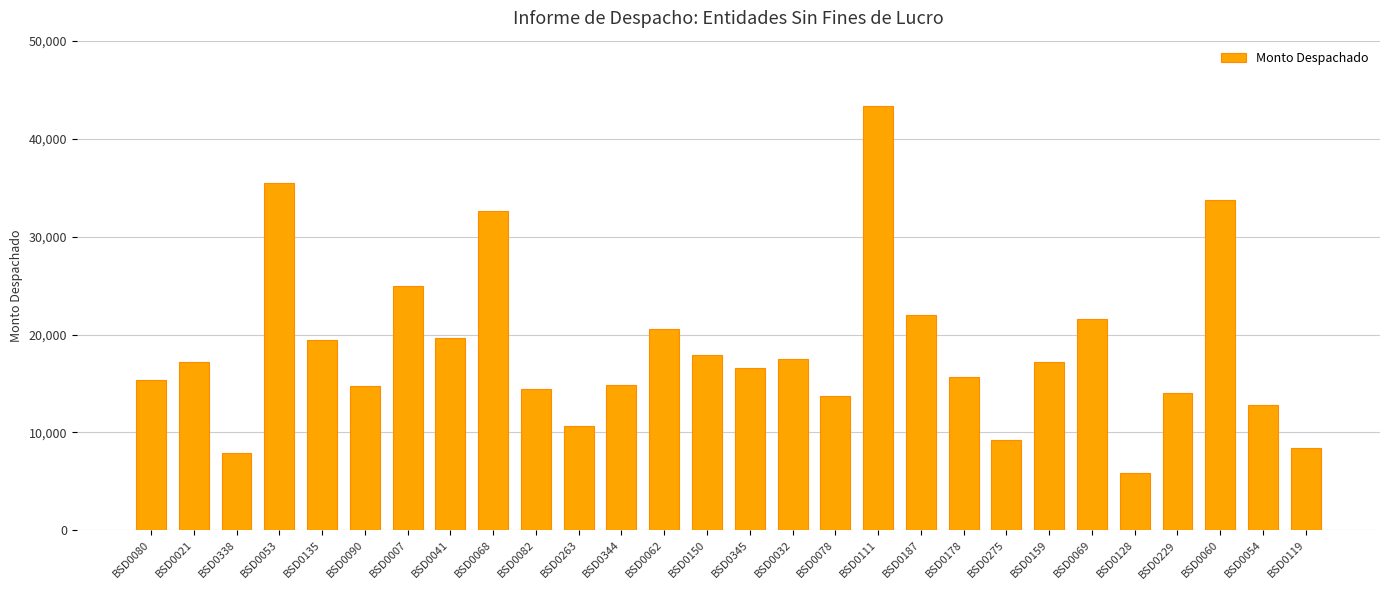

At which category does the chart reach its minimum across all series?

BSD0128